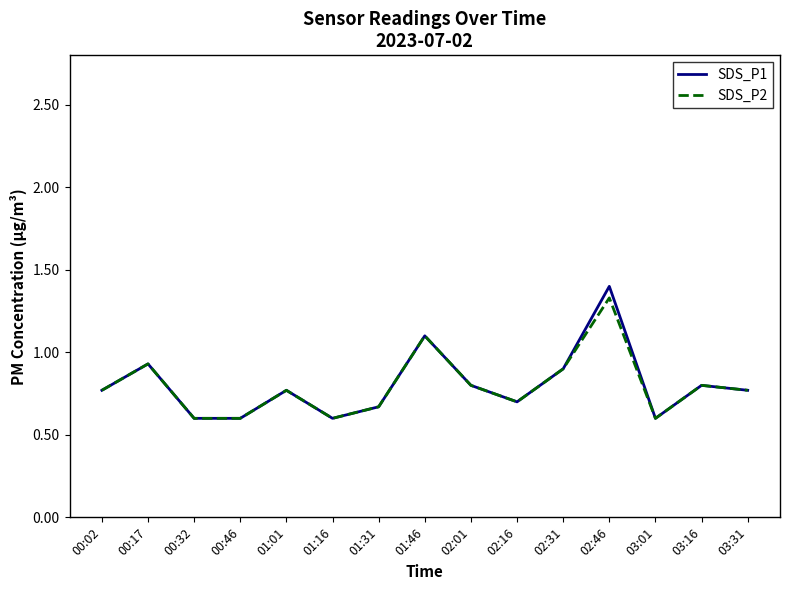

True or false: SDS_P2 has a value of 0.9 at 00:17.

True